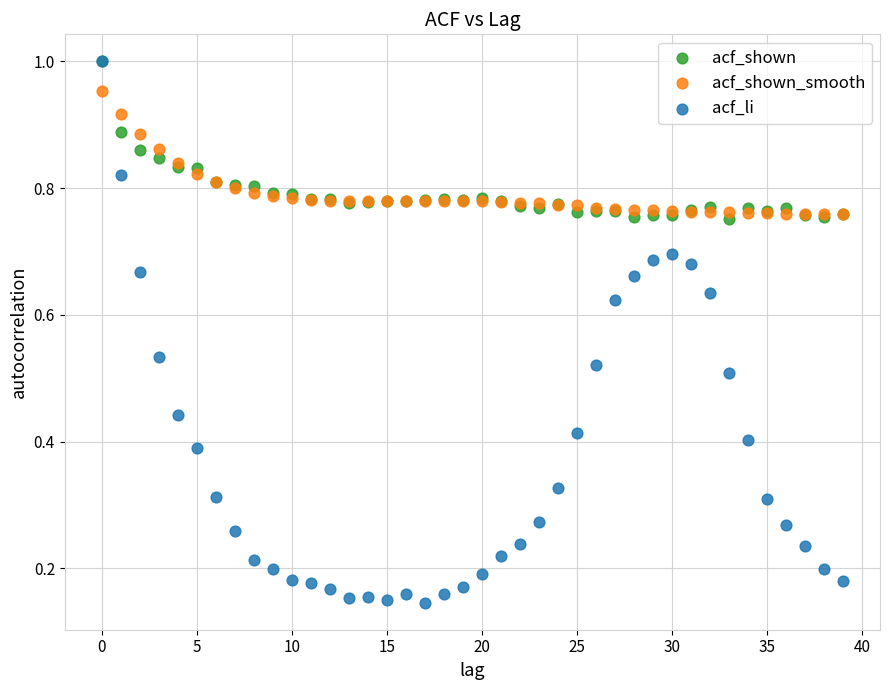

Which series reaches the minimum Y coordinate?

acf_li